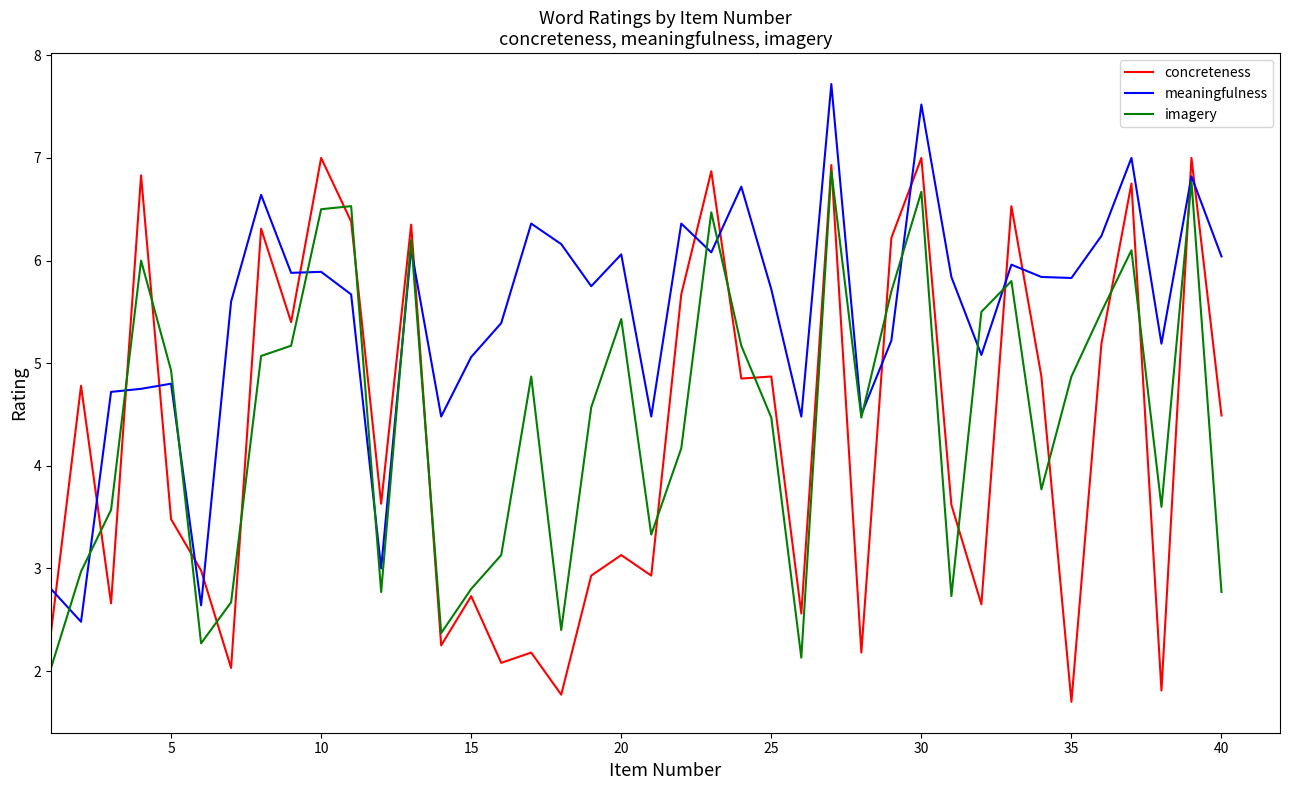

What is the maximum value shown in the chart?

7.7